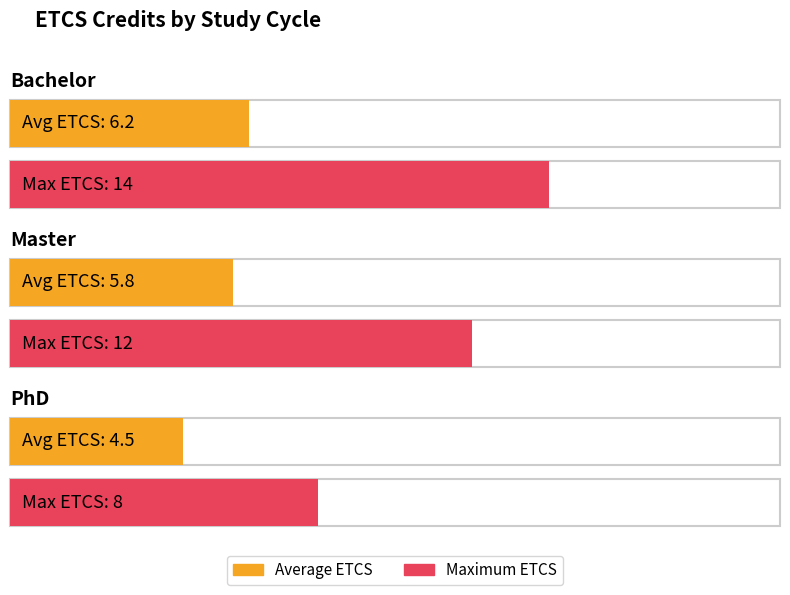

What is the label of the 1st bar from the left?

Bachelor